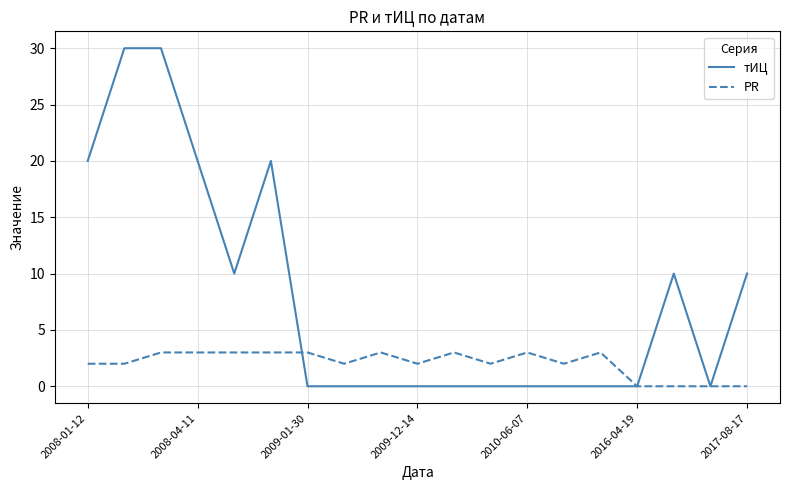

Reading left to right, transcribe all the data shown in this chart.

тИЦ: 20	30	30	20	10	20	0	0	0	0	0	0	0	0	0	0	10	0	10
PR: 2	2	3	3	3	3	3	2	3	2	3	2	3	2	3	0	0	0	0